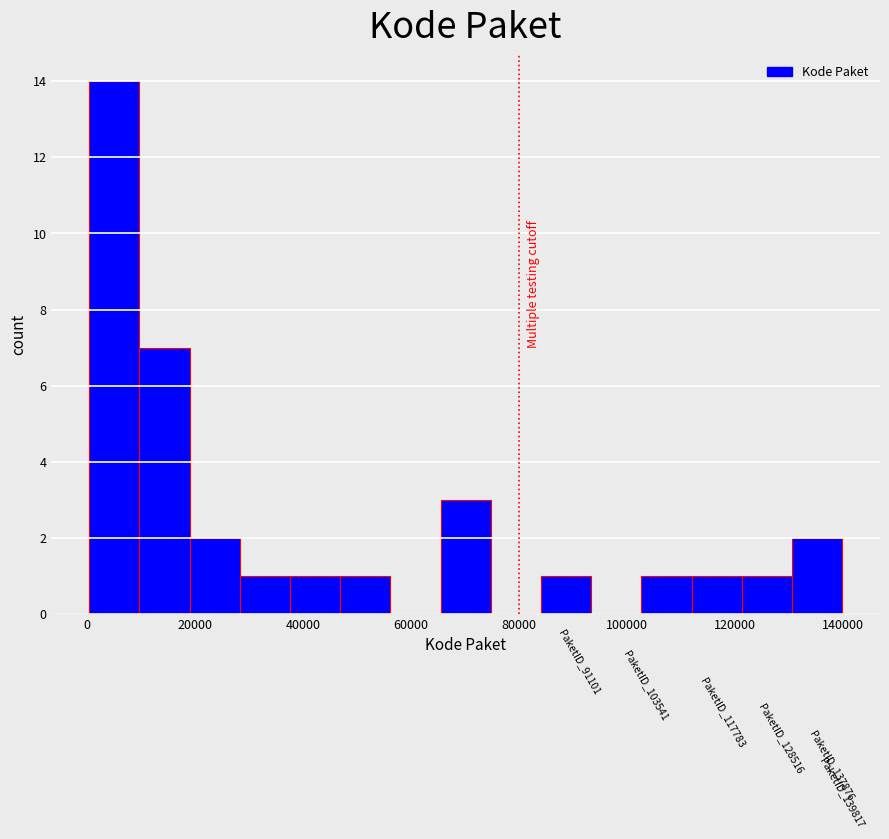

Over which range of the x-axis is the bar tallest?

0 to 10000